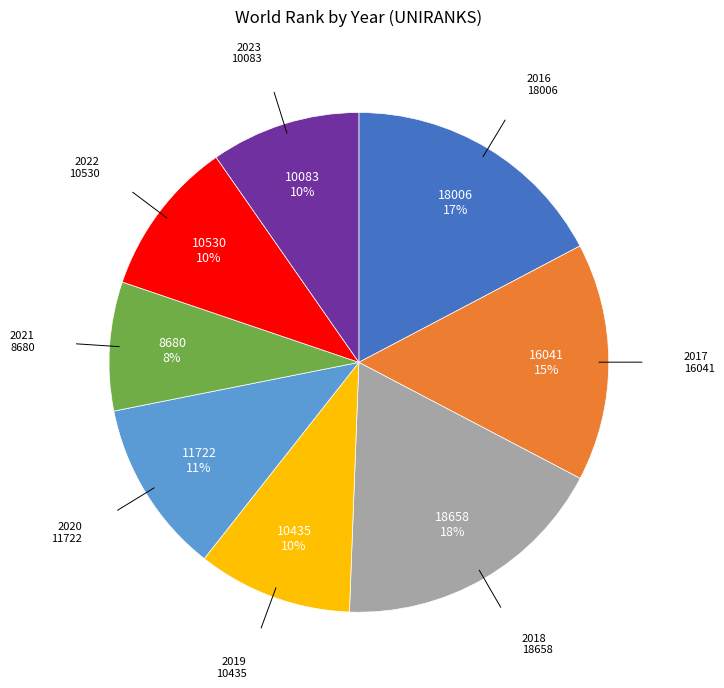

Approximately how many times larger is the value at 2022 compared to 2019?

1.0